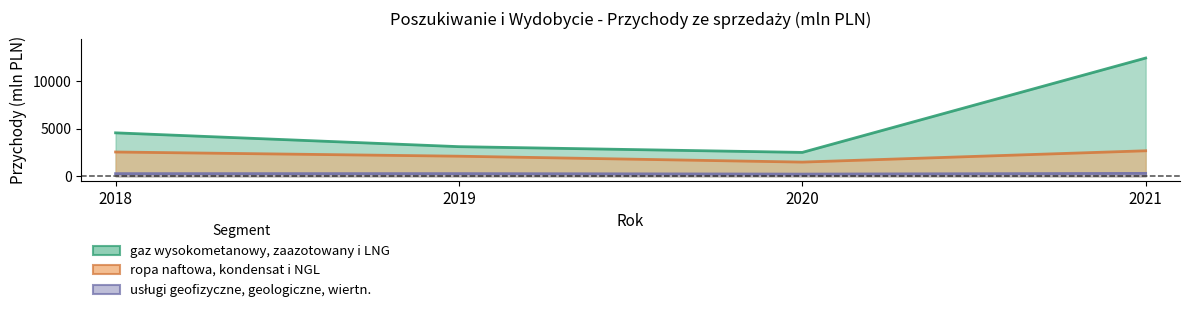

Reading left to right, extract all data points from this chart.

gaz wysokometanowy, zaazotowany i LNG: 4574	3117	2512	12455
ropa naftowa, kondensat i NGL: 2554	2112	1491	2683
usługi geofizyczne, geologiczne, wiertn.: 275	277	227	302